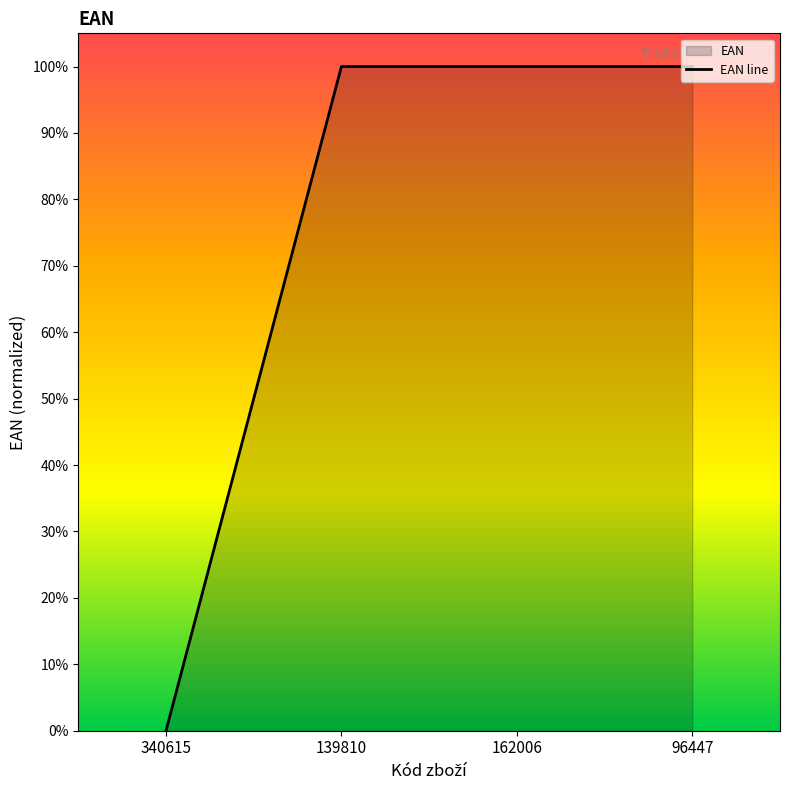

What is the label of the 1st point from the right?

96447